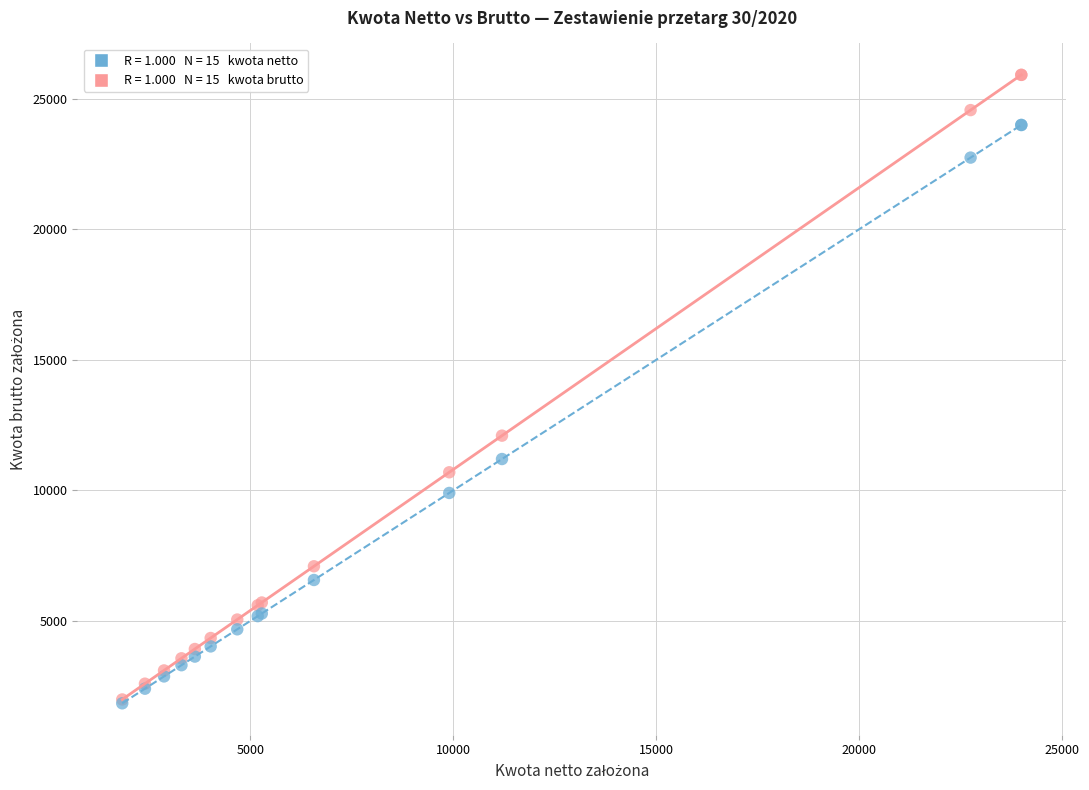

Across all series, what Y value is closest to 13880?

12096.0